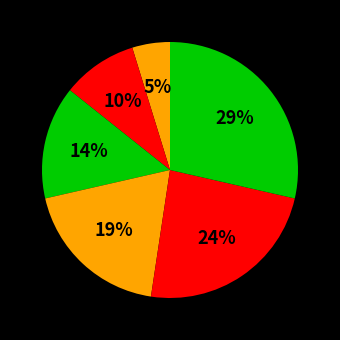

How many segments does this pie chart have?

6